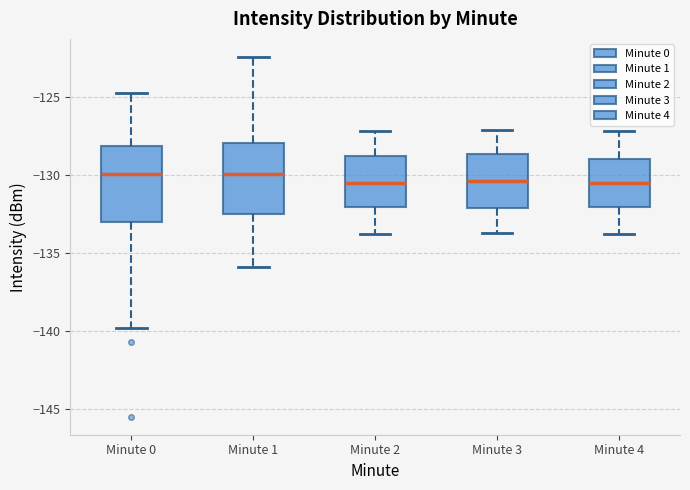

Where is the lower edge of the box for Minute 1 on the y-axis? The values are not printed on the chart, so give them approximately, as read against the axis.

-132.5